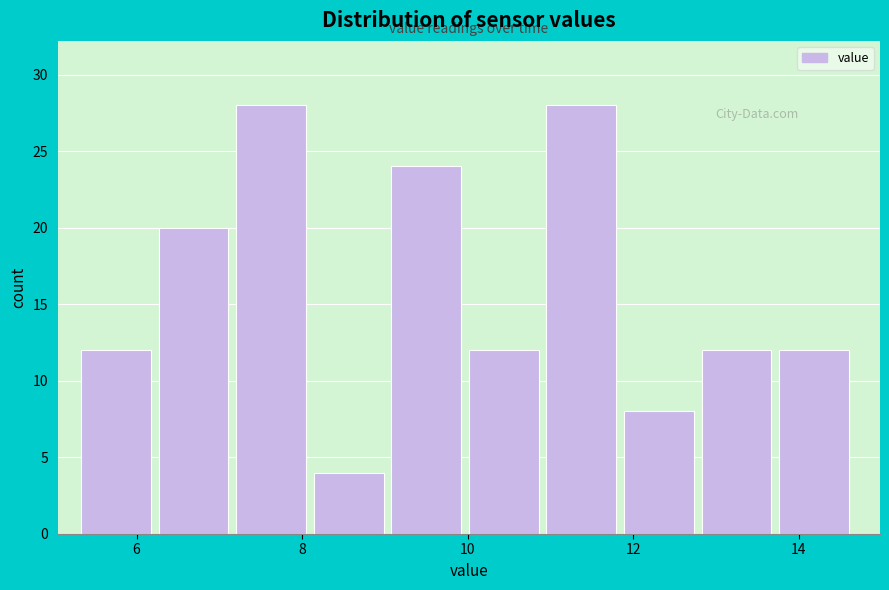

Reading left to right, transcribe this chart: for each bar, give the range it covers on the x-axis and its height. Neither the bar edges nor the heights are printed on the chart, so give them approximately, as read against the axes.

5.4 to 6.2: 12
6.2 to 7.2: 20
7.2 to 8.2: 28
8.2 to 9.0: 4
9.0 to 10.0: 24
10.0 to 11.0: 12
11.0 to 11.8: 28
11.8 to 12.8: 8
12.8 to 13.8: 12
13.8 to 14.8: 12